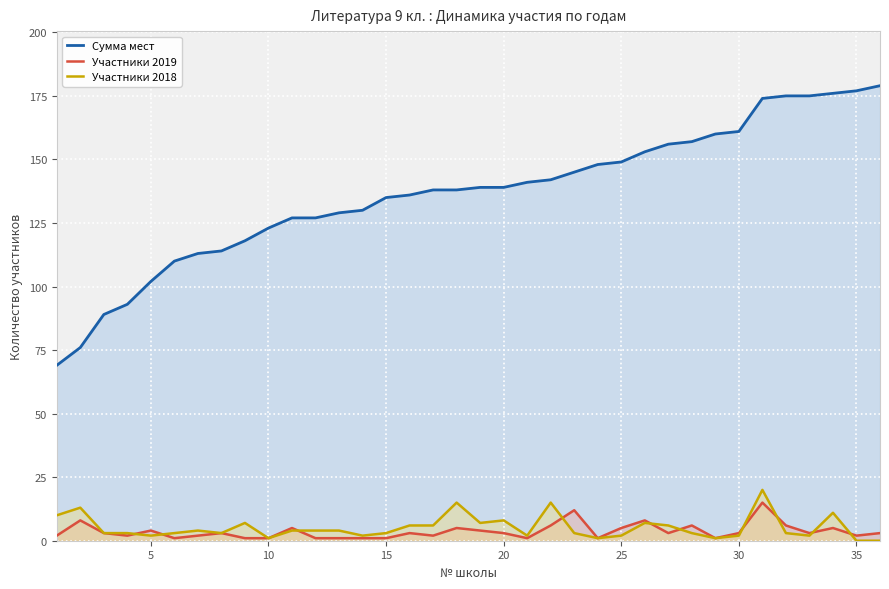

How many lines are shown in the chart?

3